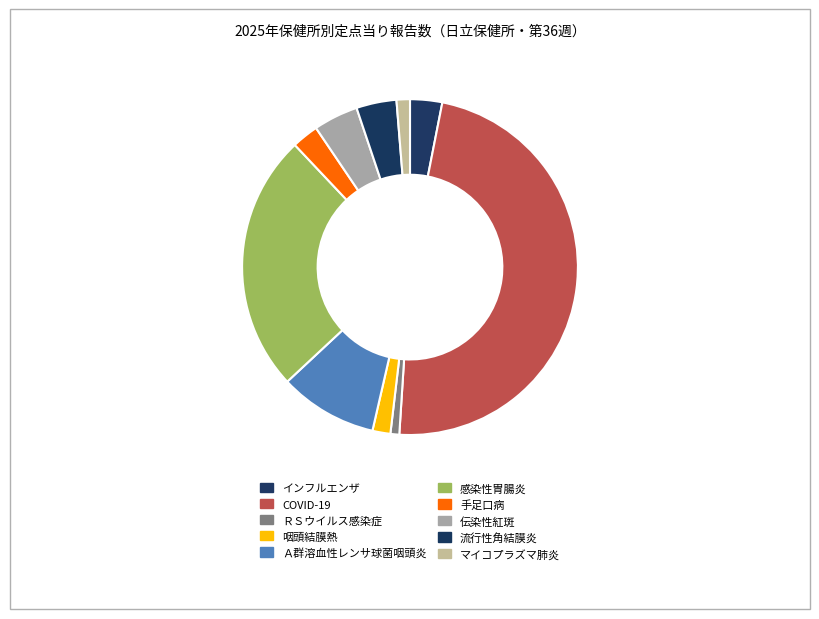

Which category has the biggest portion of the pie?

COVID-19